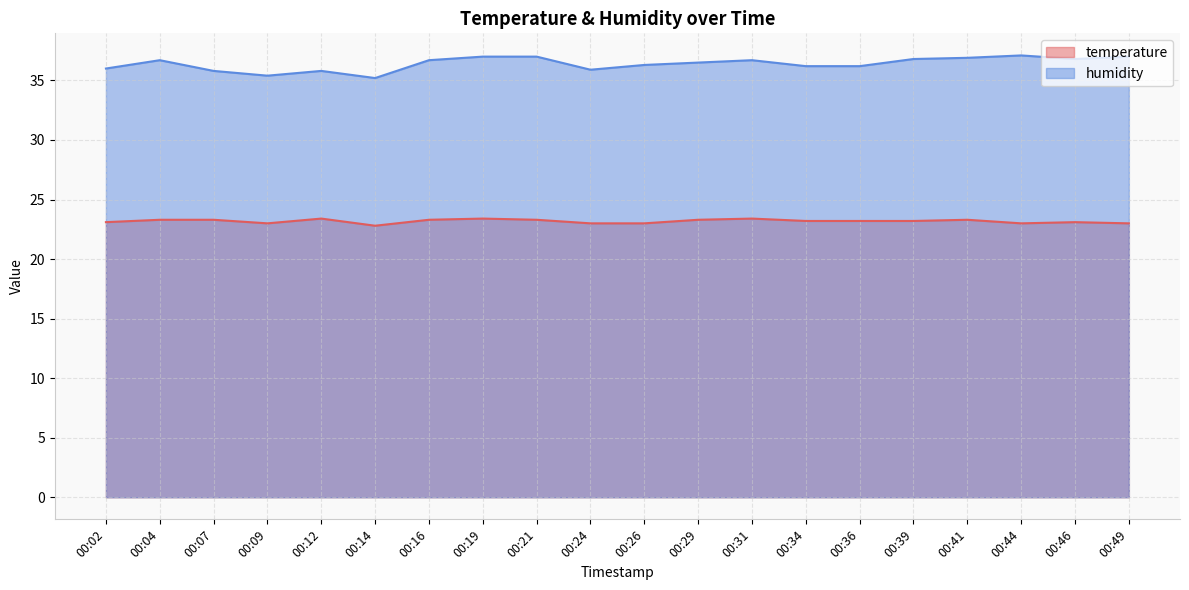

What is the greatest value displayed?

37.1